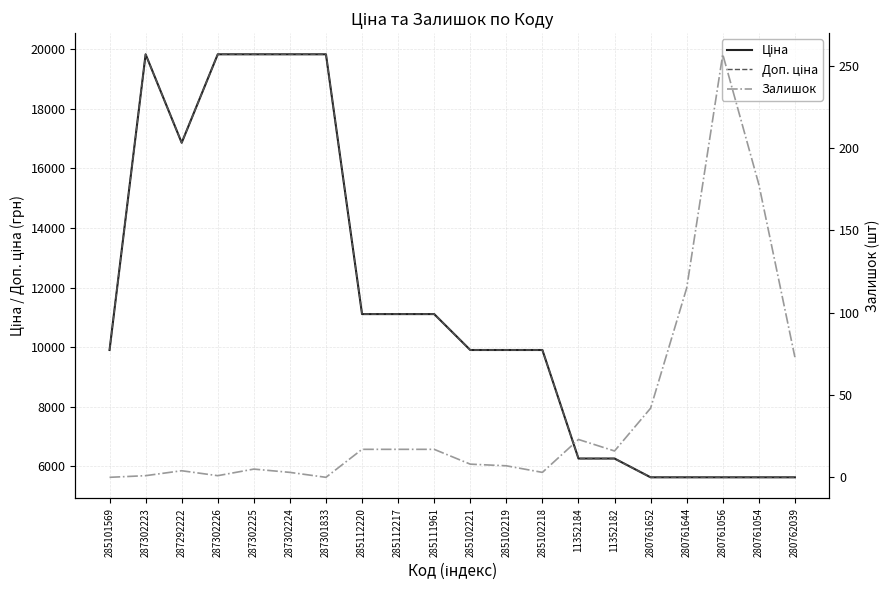

Which has a higher value, 287302225 or 280761054?

287302225